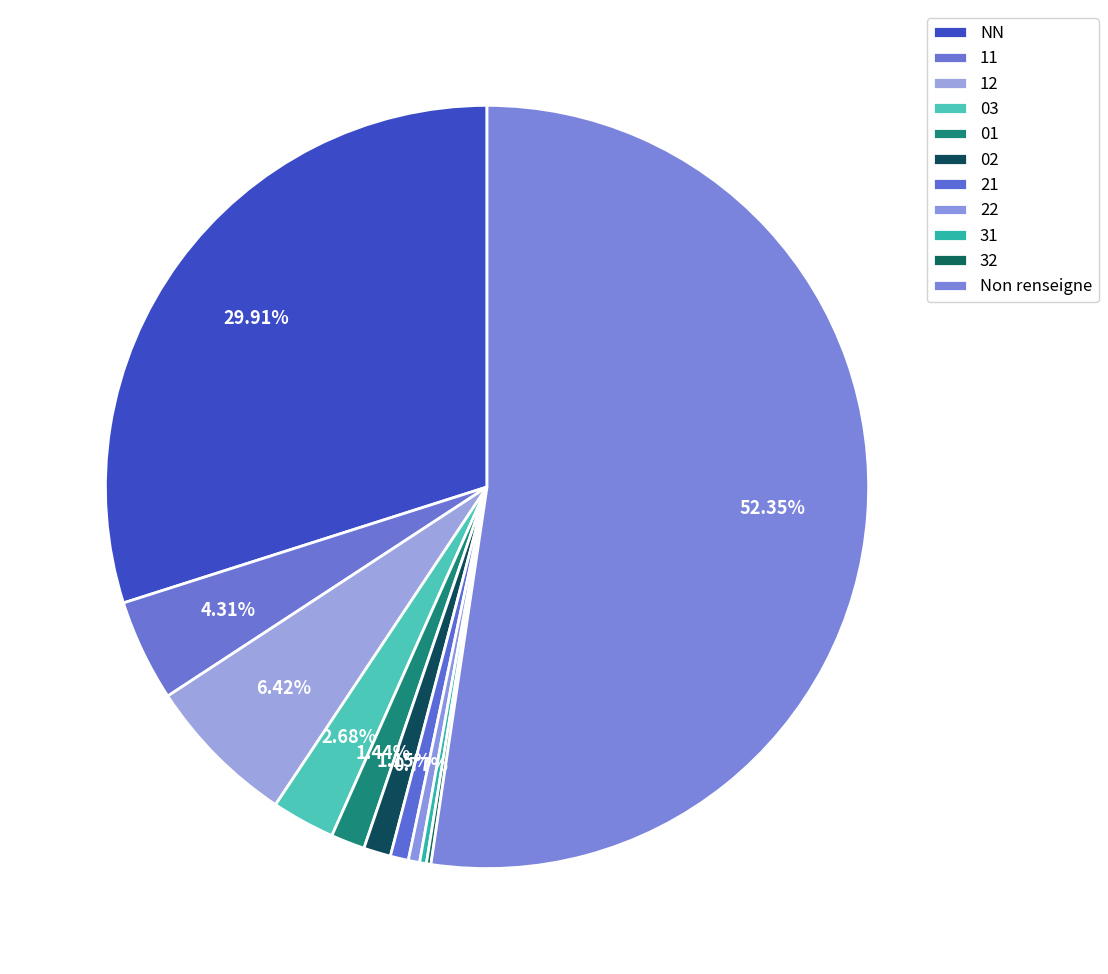

What is the change in value from NN to 12?

-245